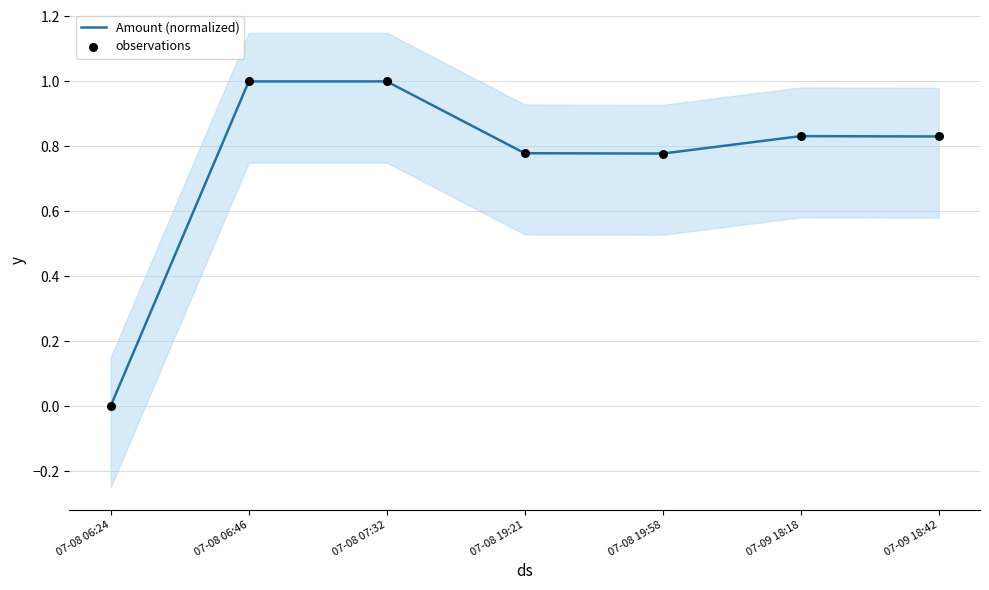

Is the value of Amount (normalized) at 07-09 18:18 greater than the value of observations at 07-08 19:58?

Yes